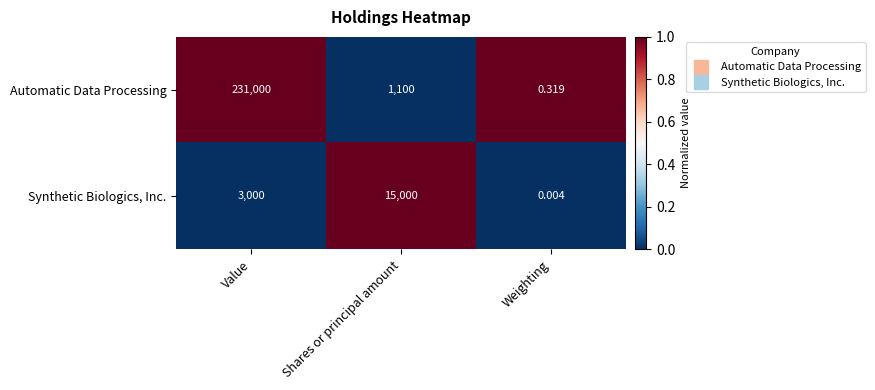

At which label does Automatic Data Processing reach its peak?

Value